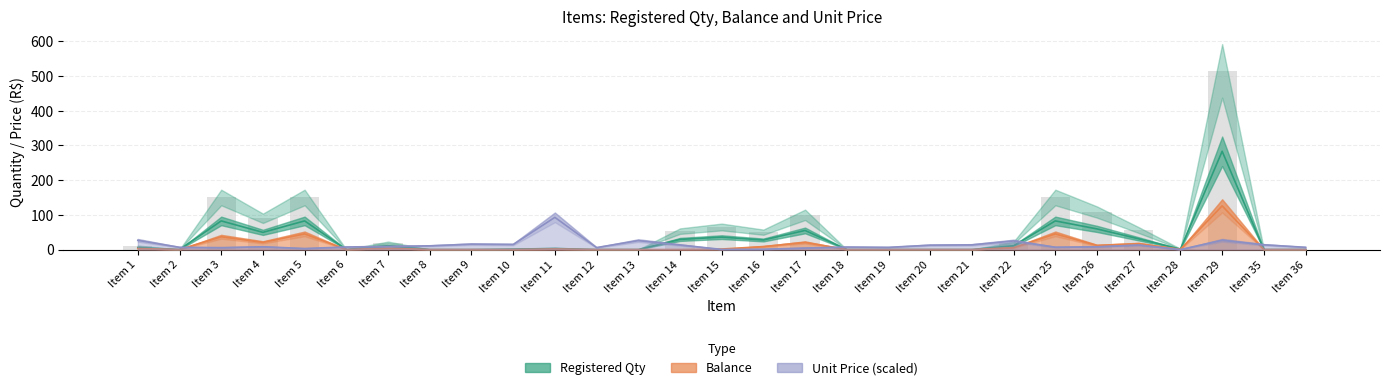

At how many categories does at least one series exceed 234?

1